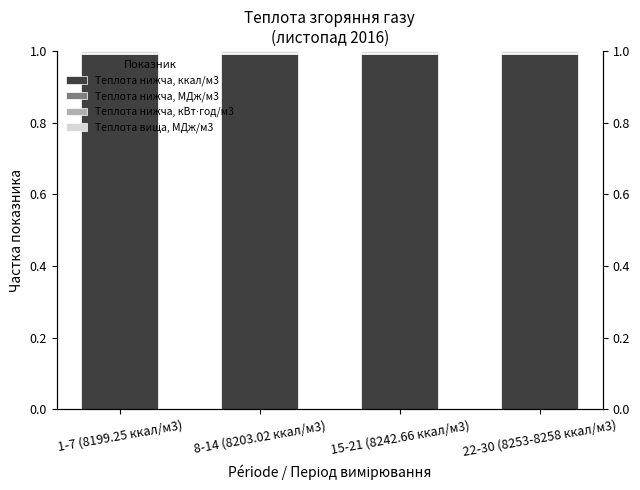

What is the difference between the highest and lowest values at 1-7 (8199.25 ккал/м3)?

1.0